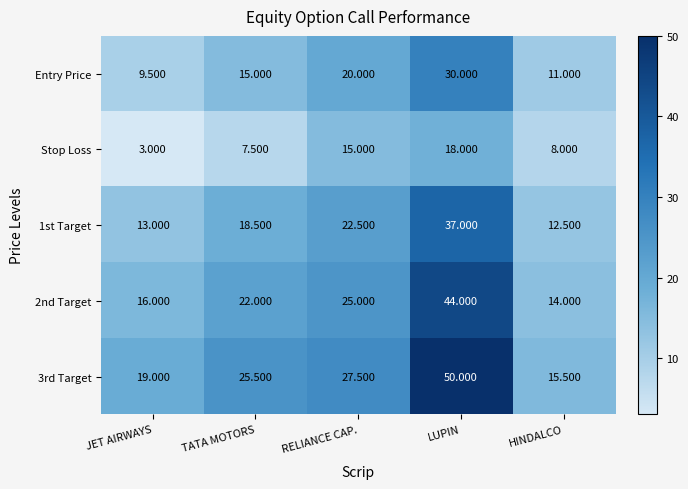

At how many categories does at least one series exceed 13?

5